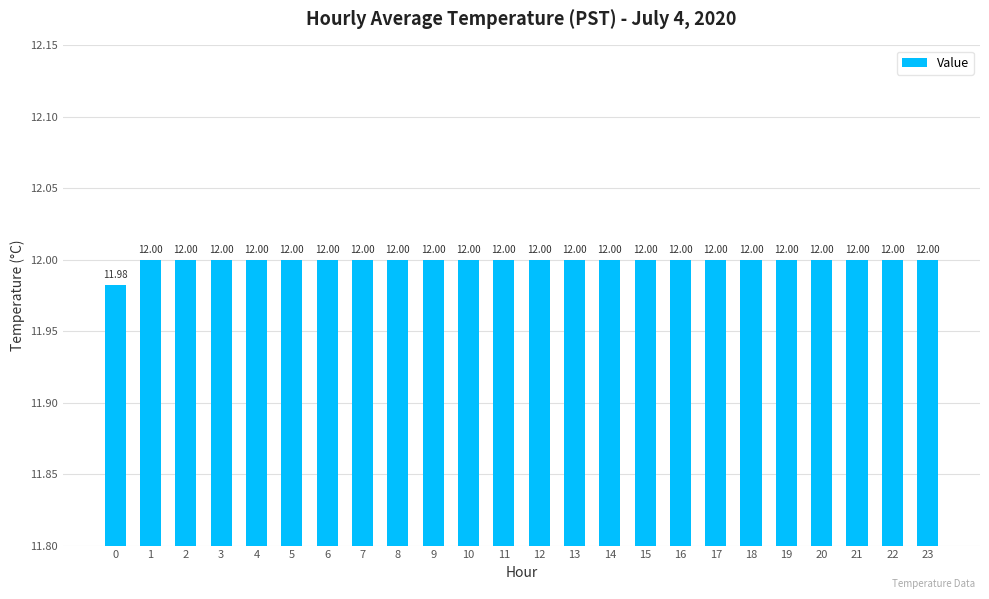

How many values are between 12 and 13?

23